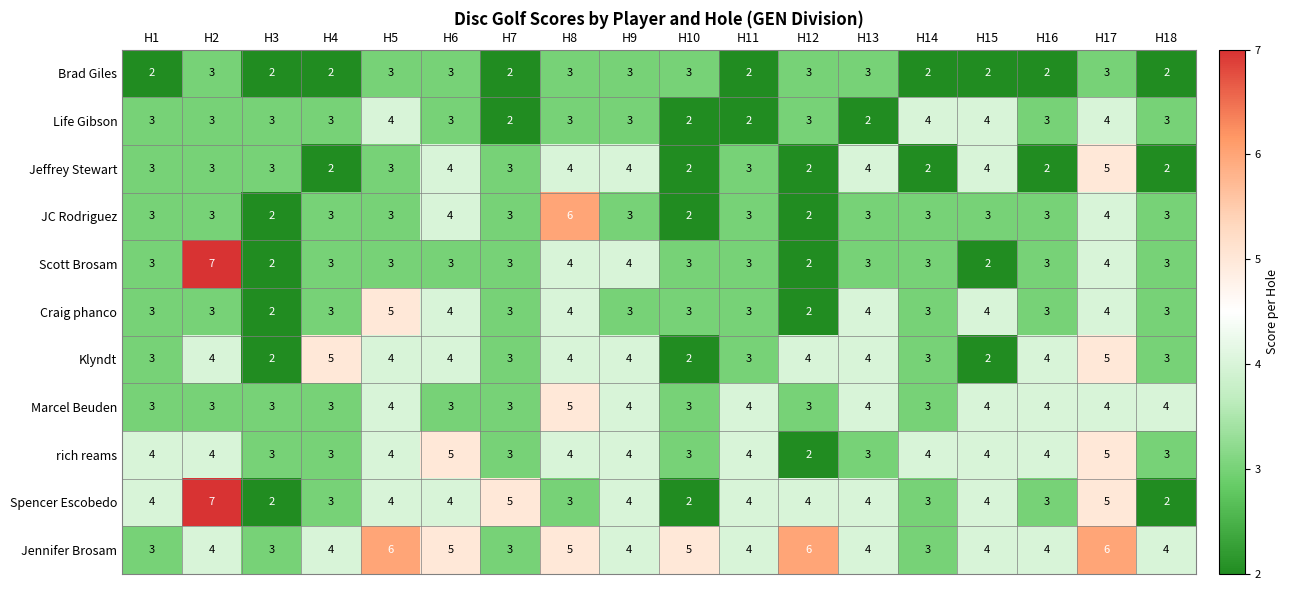

What is the sum of the Craig phanco values at H3 and H4?

5